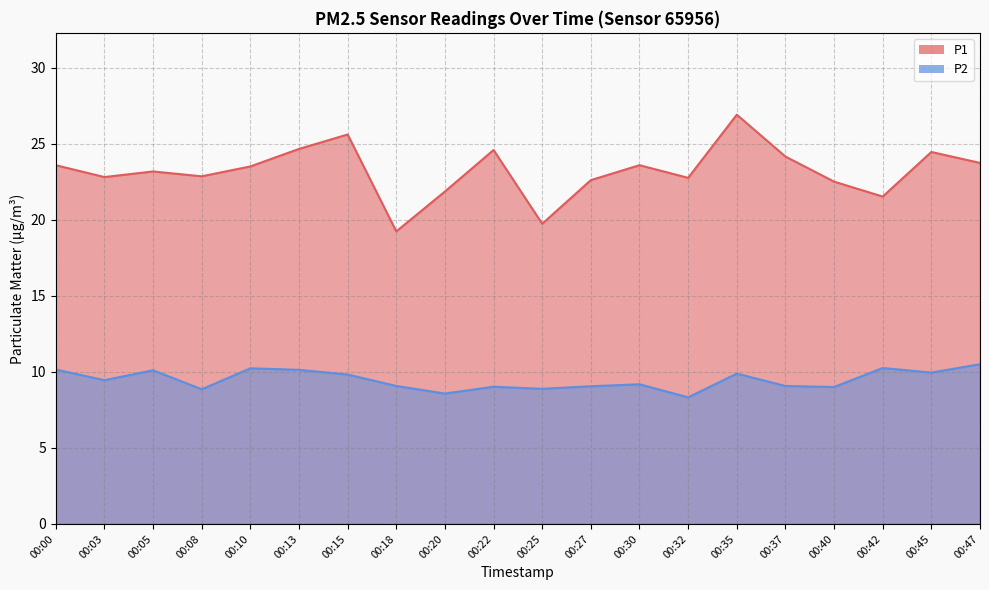

Reading left to right, transcribe all the data shown in this chart.

P1: 00:00=23.6	00:03=22.8	00:05=23.2	00:08=22.9	00:10=23.5	00:13=24.6	00:15=25.6	00:18=19.2	00:20=21.9	00:22=24.6	00:25=19.7	00:27=22.6	00:30=23.6	00:32=22.8	00:35=26.9	00:37=24.1	00:40=22.5	00:42=21.5	00:45=24.4	00:47=23.7
P2: 00:00=10.2	00:03=9.4	00:05=10.1	00:08=8.8	00:10=10.2	00:13=10.1	00:15=9.8	00:18=9.1	00:20=8.6	00:22=9.0	00:25=8.9	00:27=9.1	00:30=9.2	00:32=8.3	00:35=9.9	00:37=9.1	00:40=9.0	00:42=10.2	00:45=9.9	00:47=10.5